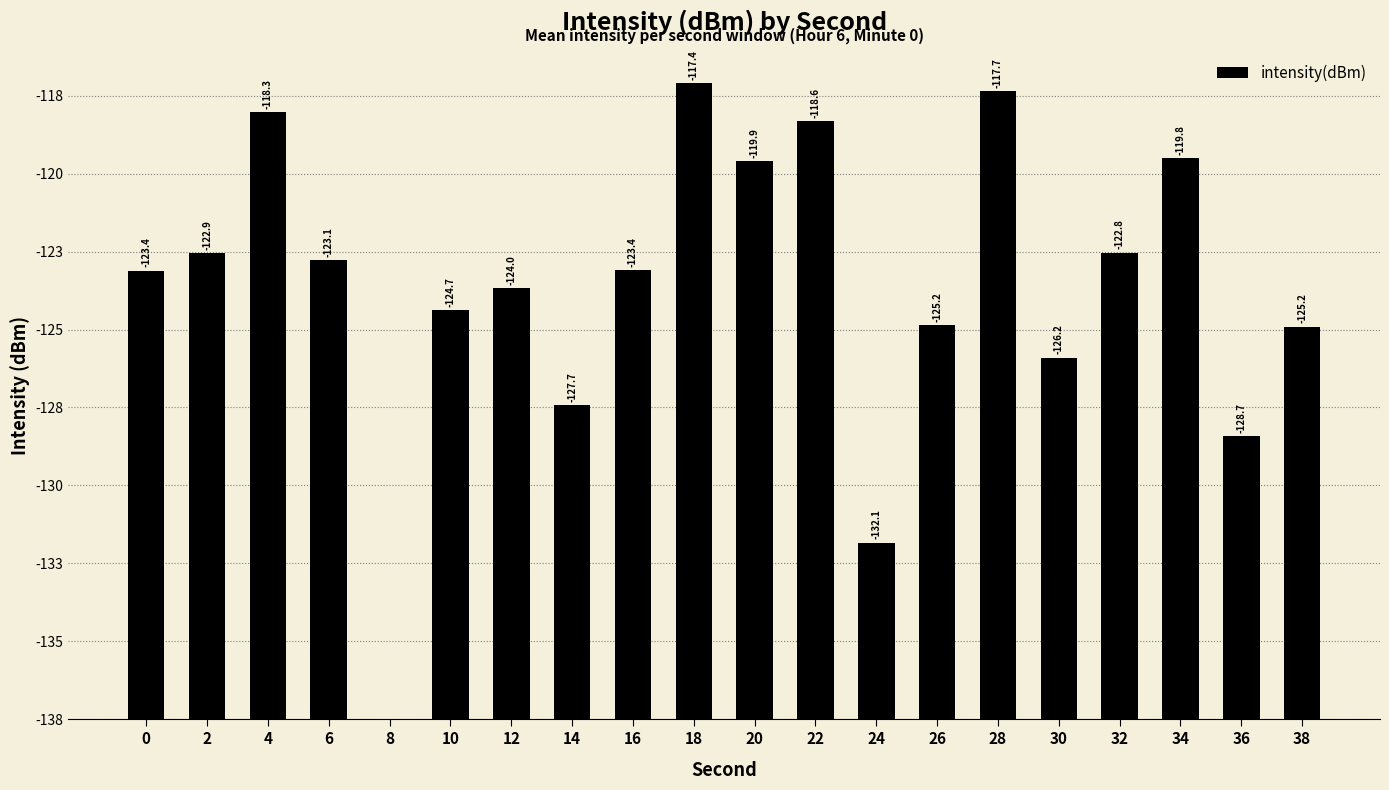

What is the difference between the values at 24 and 22?

13.5